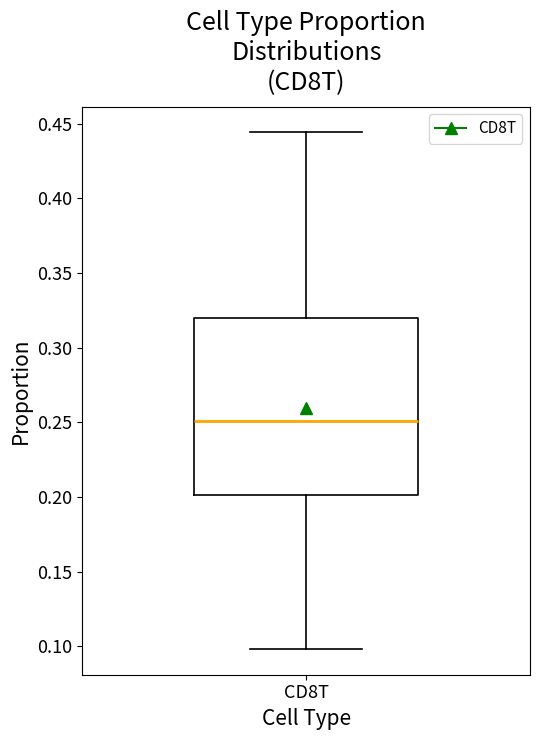

Where is the lower edge of the box for CD8T on the y-axis? The values are not printed on the chart, so give them approximately, as read against the axis.

0.200